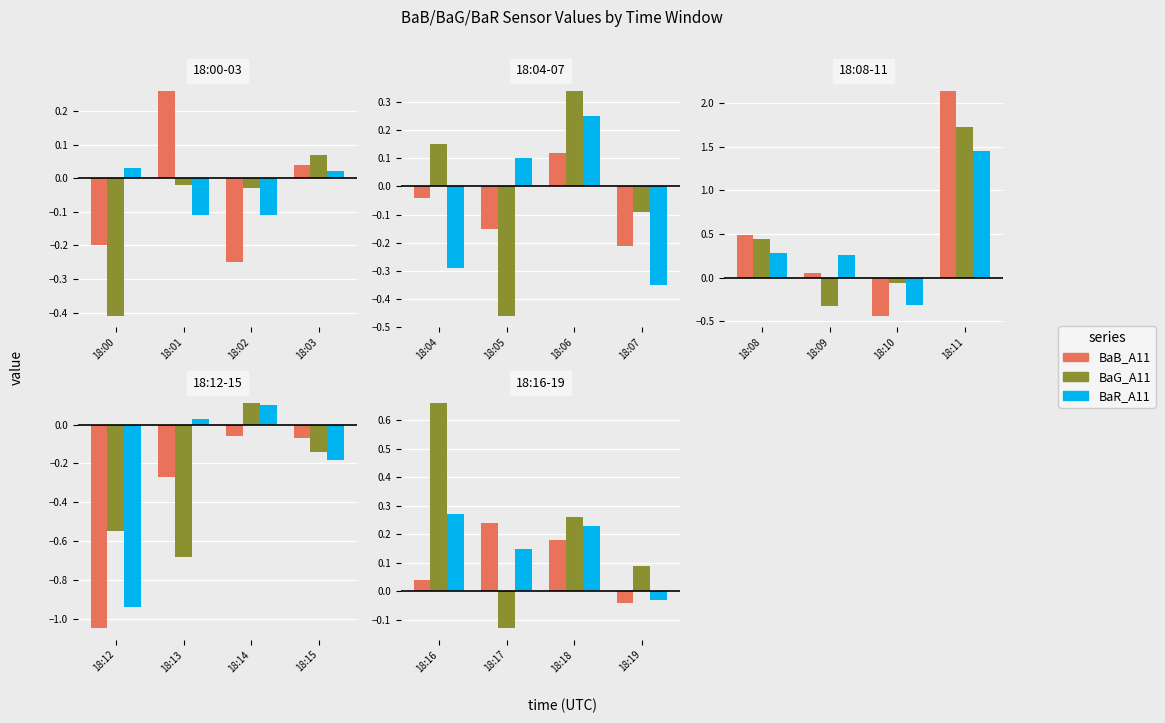

Which series has the largest total across all categories?

BaG_A11